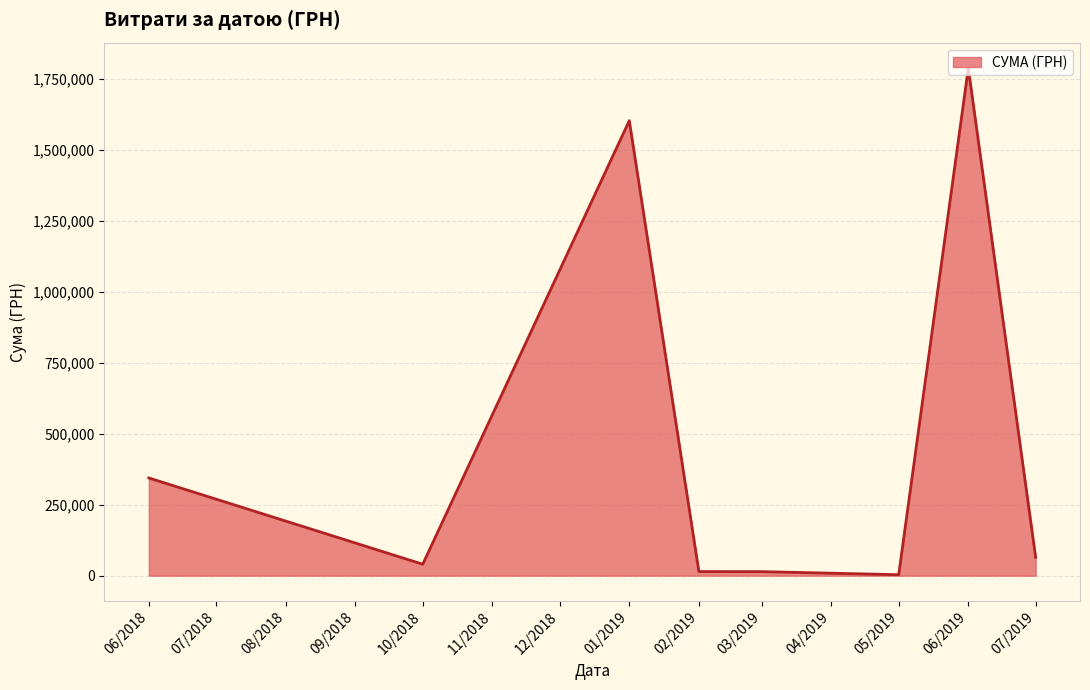

What is the average value?

483653.6